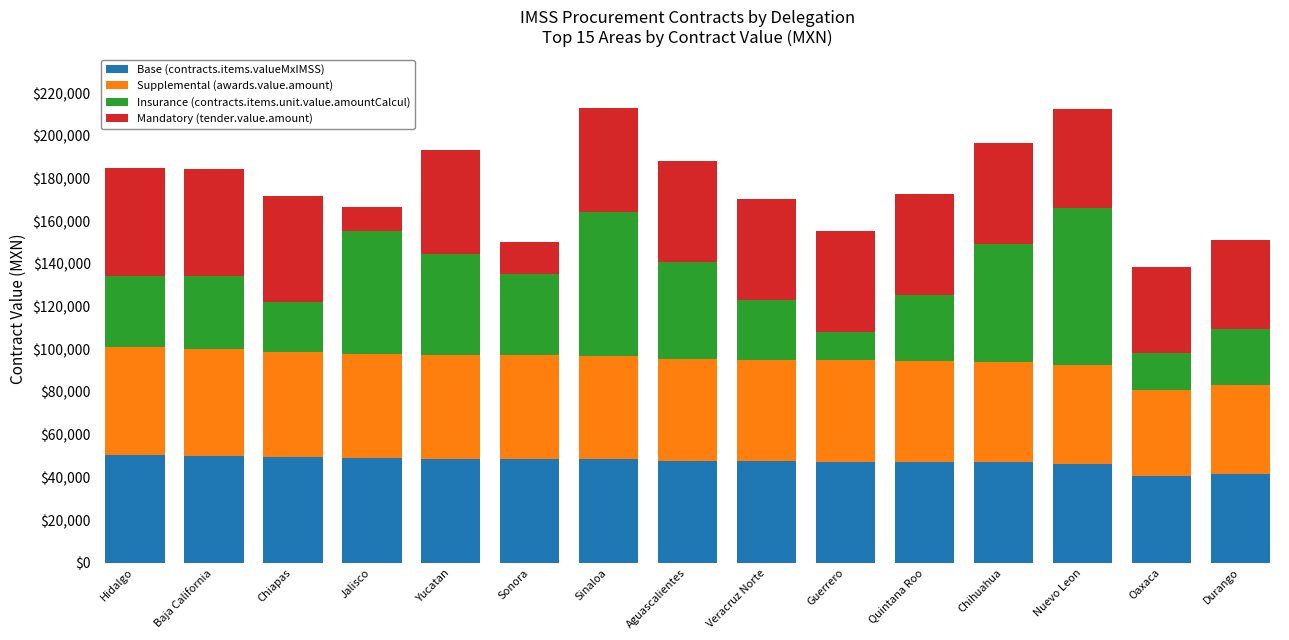

True or false: Base (contracts.items.valueMxIMSS) has a value of 69488.3 at Jalisco.

False